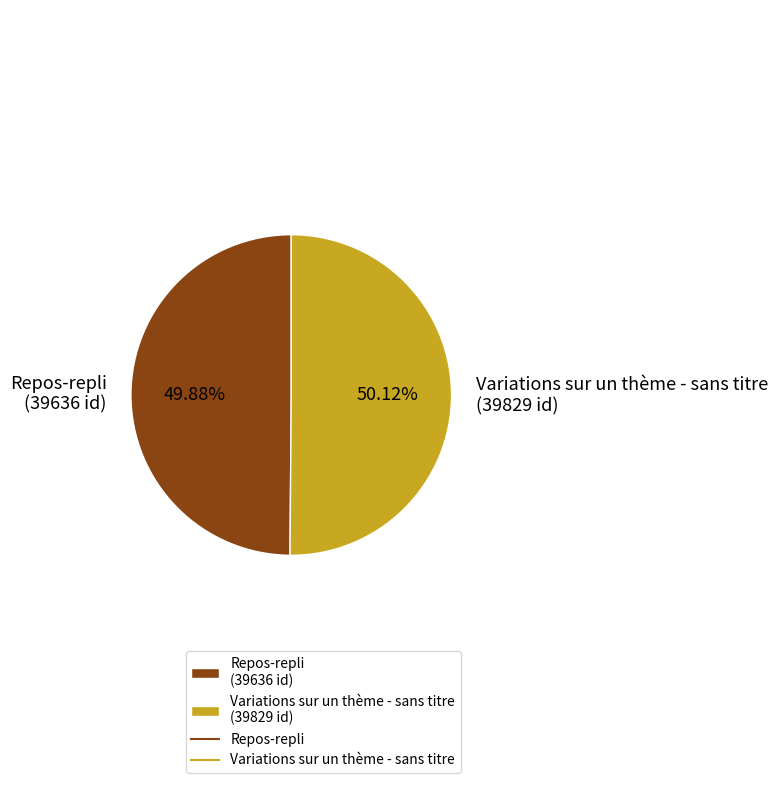

What percentage do Variations sur un thème - sans titre and Repos-repli together represent?

100.0%